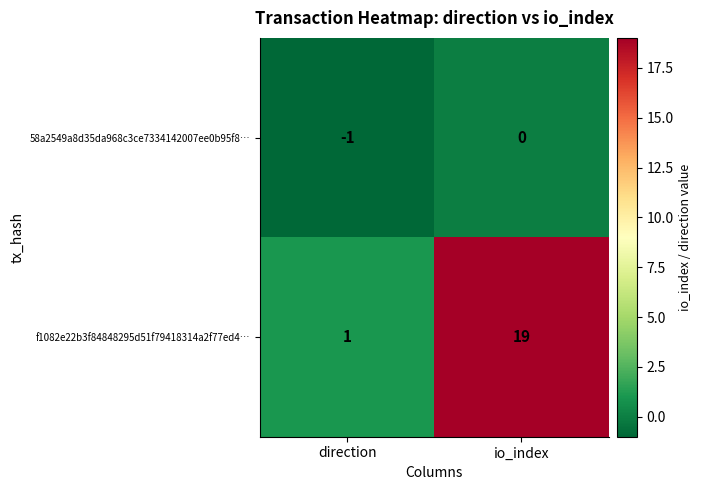

At which category is the sum across all series the highest?

io_index